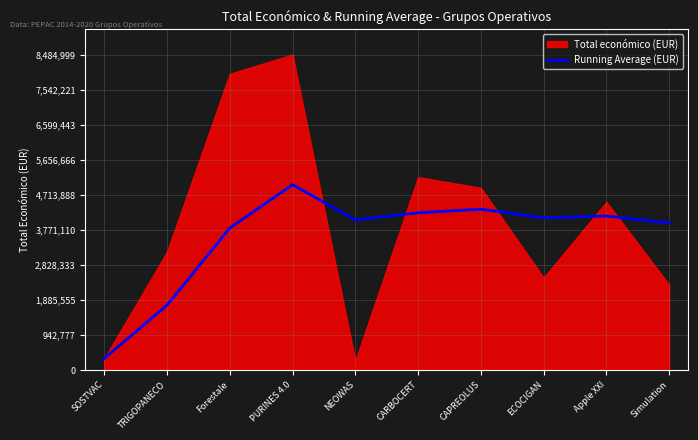

At which category does the data reach its first local valley?

NEOWAS